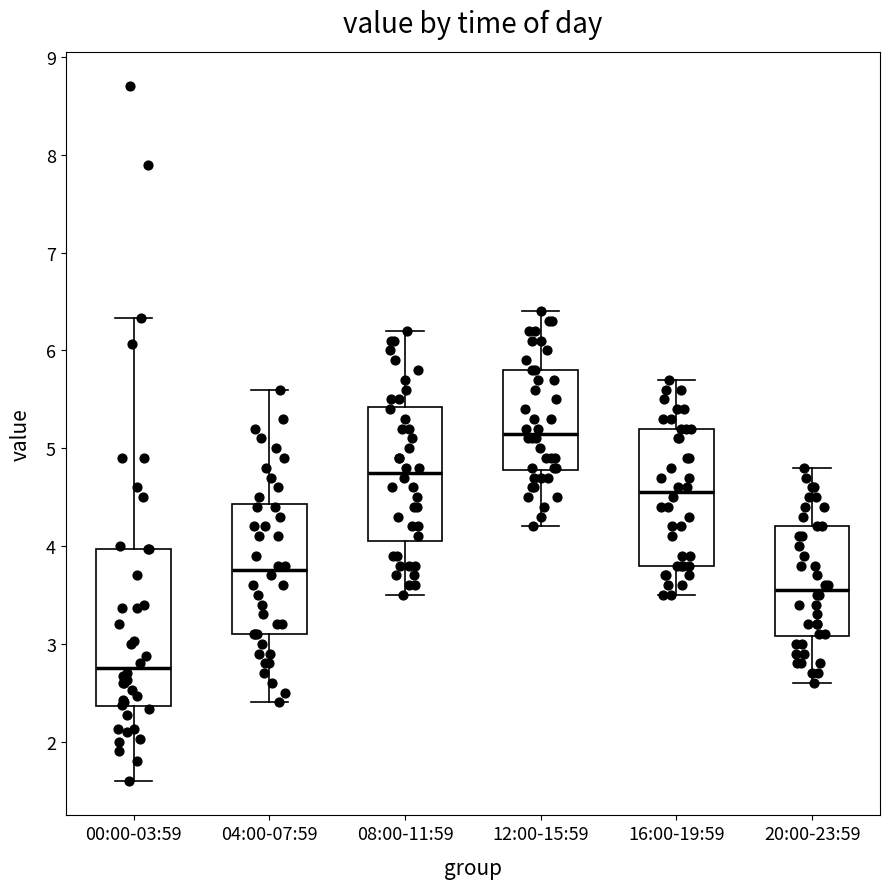

Where is the lower edge of the box for 04:00-07:59 on the y-axis? The values are not printed on the chart, so give them approximately, as read against the axis.

3.1